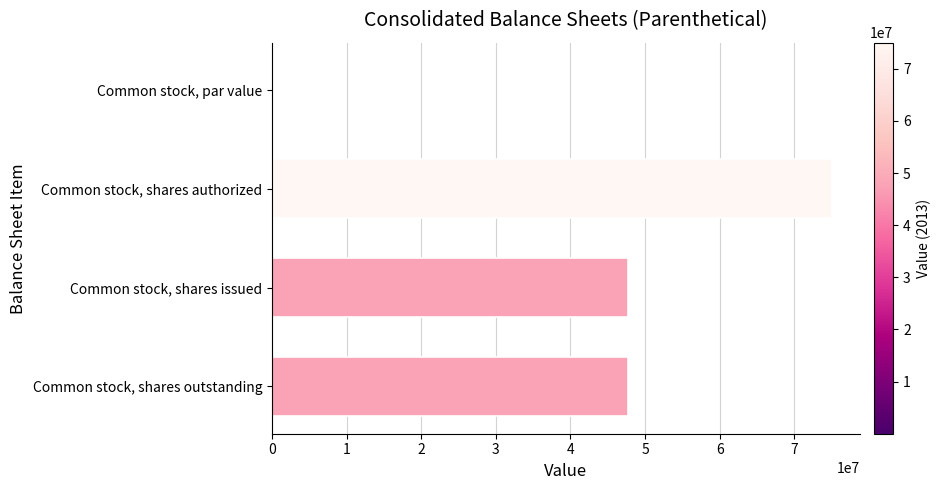

Are the bars horizontal?

Yes